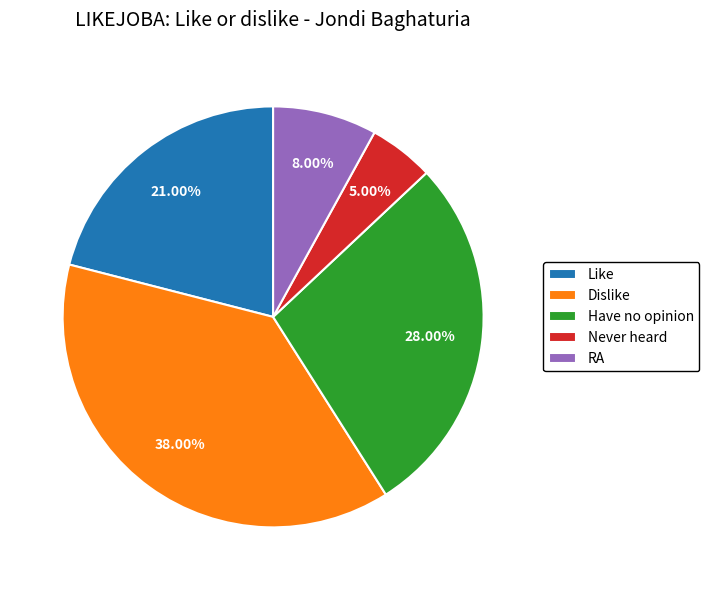

What percentage do Never heard and Like together represent?

26.0%